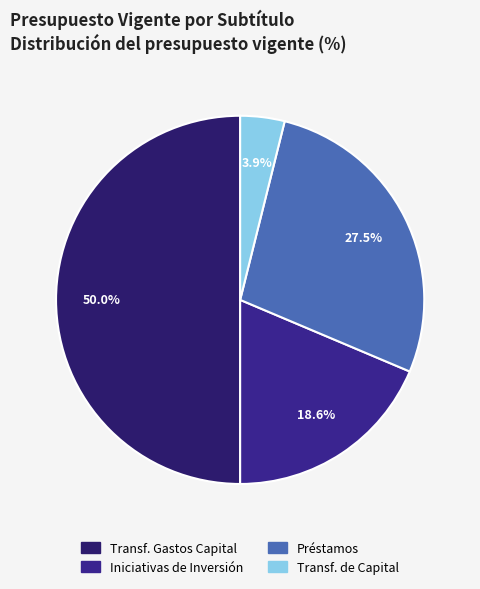

To the nearest percent, what is the average slice percentage?

25%